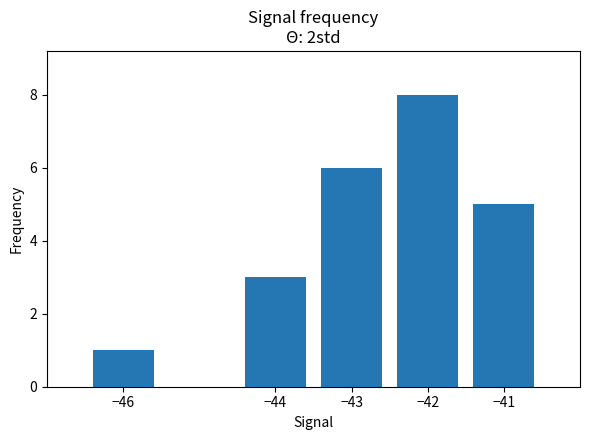

What is the value of the 3rd bar from the left?

6